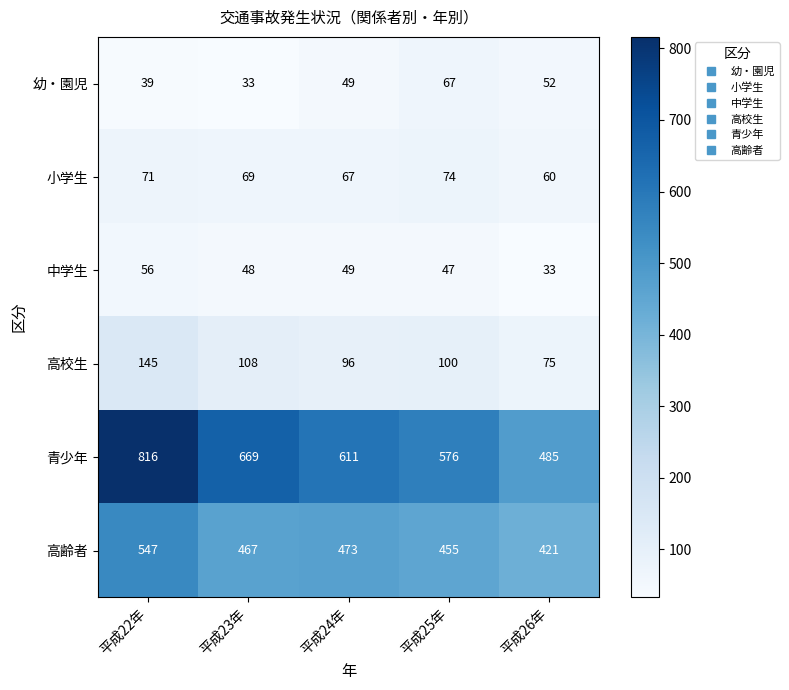

Rank the series at 平成26年 from lowest to highest value.

中学生, 幼・園児, 小学生, 高校生, 高齢者, 青少年